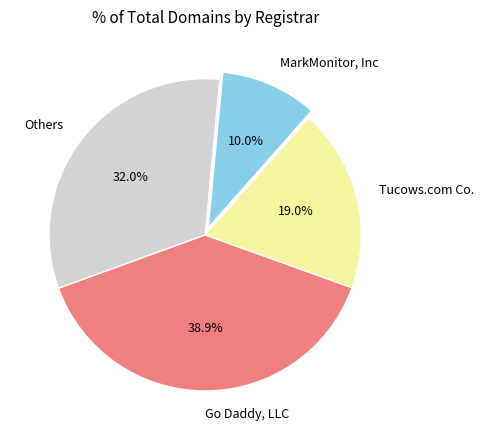

Rank the categories by value from highest to lowest.

Go Daddy, LLC, Others, Tucows.com Co., MarkMonitor, Inc